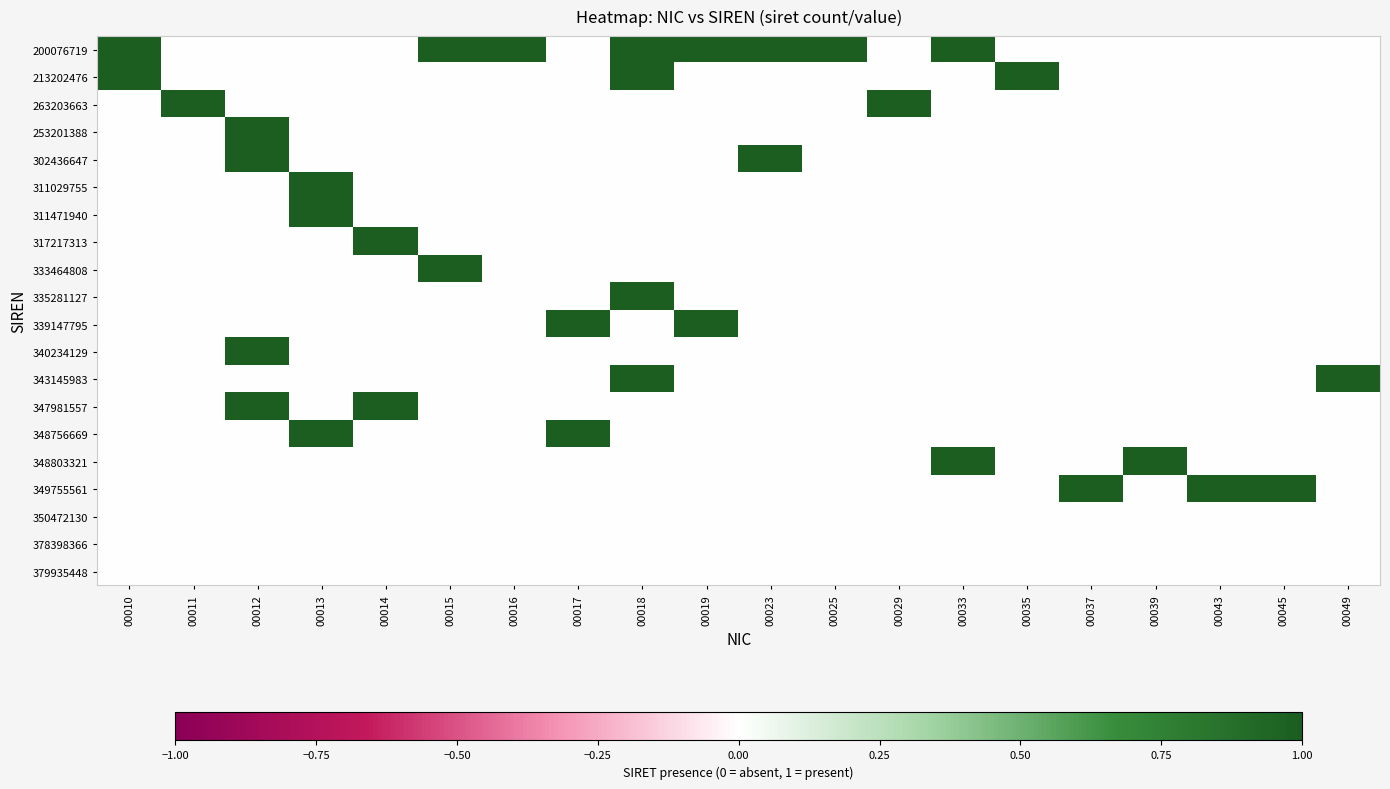

Between 00035 and 00023, which is larger?

00023